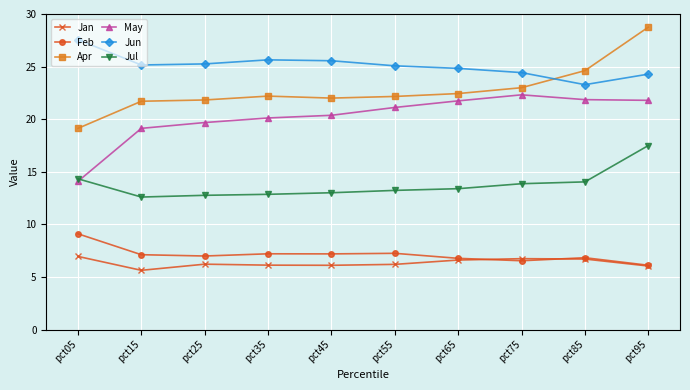

What is the sum of the Jan values at pct65 and pct95?

12.7